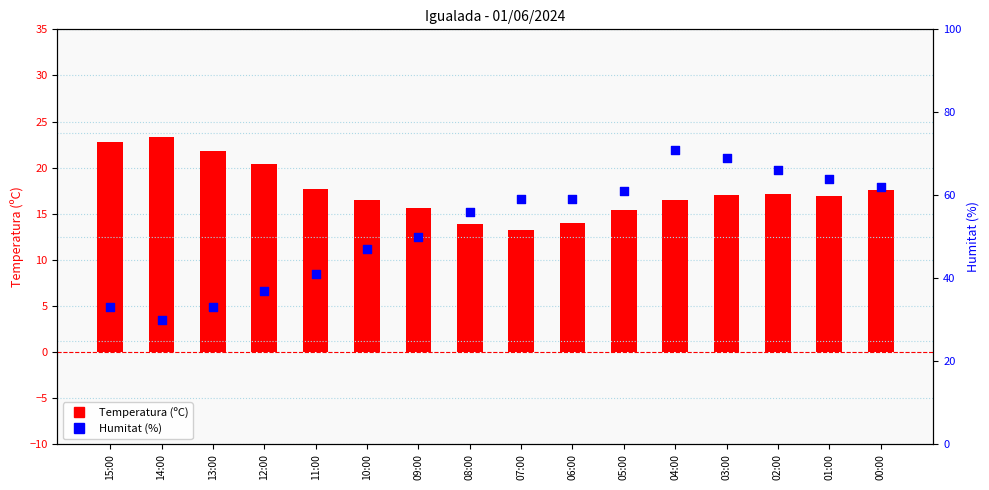

Is the value of Temperatura (ºC) at 15:00 greater than the value of Humitat (%) at 06:00?

No